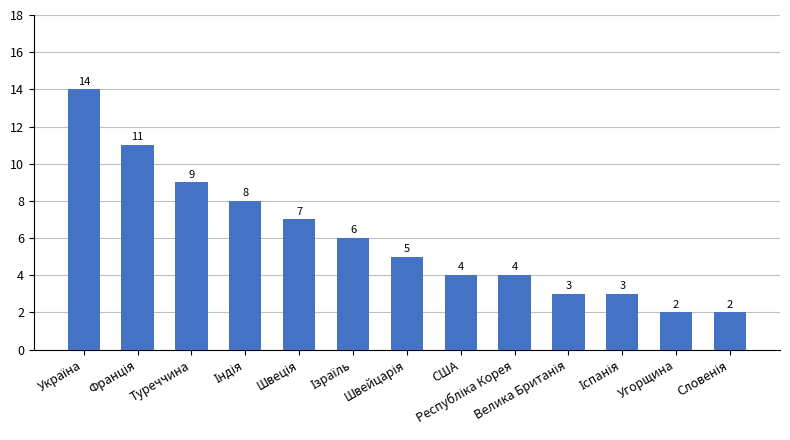

What is the sum of all values?

78